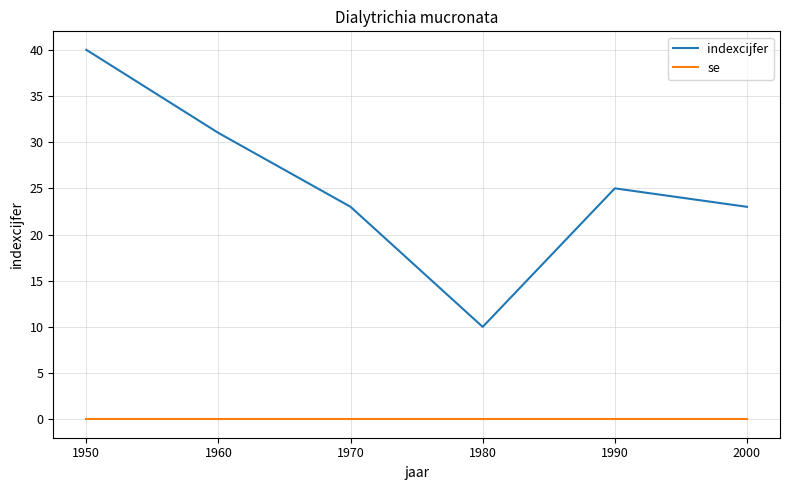

True or false: indexcijfer and se intersect in this chart.

False